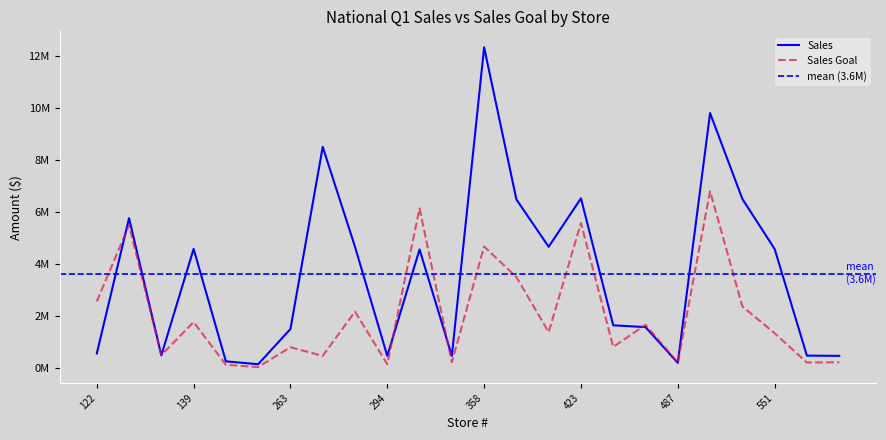

True or false: Sales and Sales Goal intersect in this chart.

True